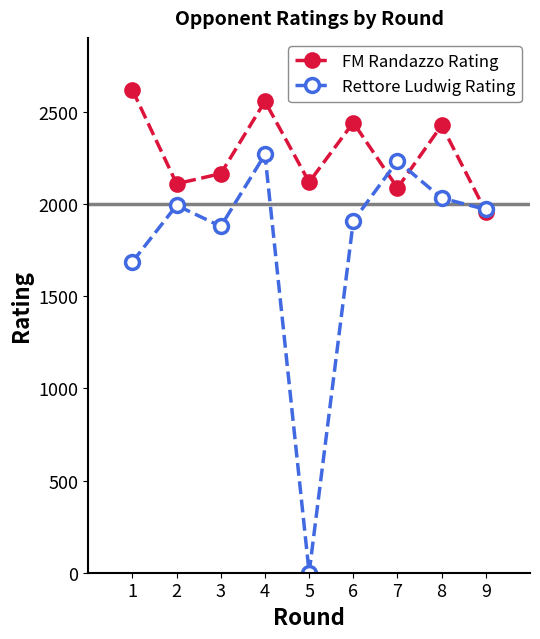

Which series has the widest spread of values?

Rettore Ludwig Rating